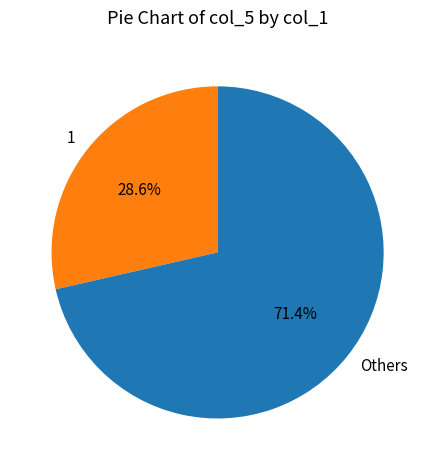

Combined, do Others and 1 account for over 50%?

Yes